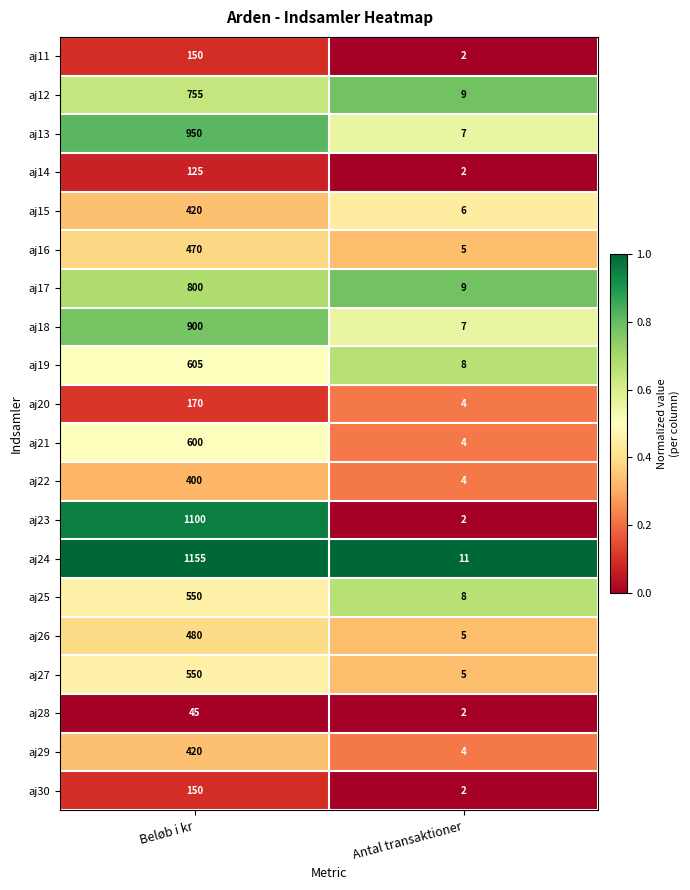

What is the sum of the aj18 values at Beløb i kr and Antal transaktioner?

907